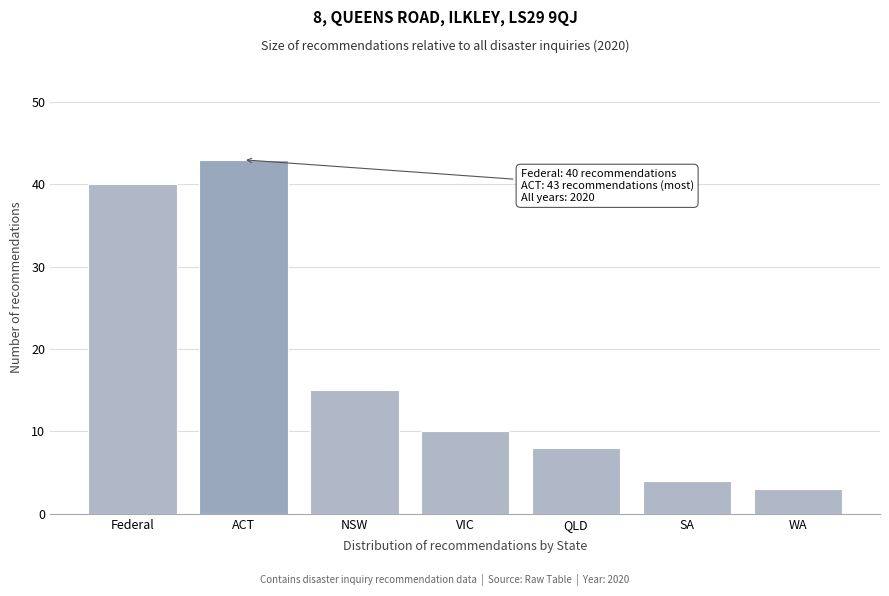

Reading right to left, list all the values displayed in this chart.

3	4	8	10	15	43	40